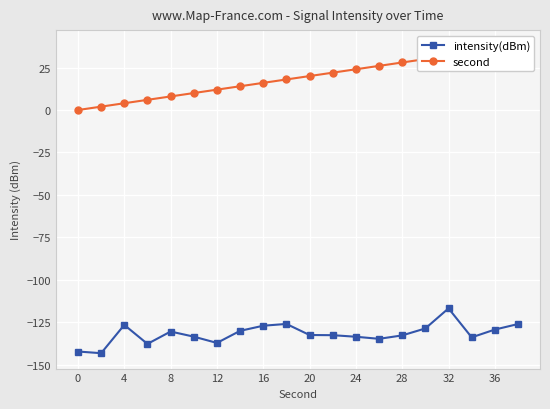

True or false: intensity(dBm) and second cross at least once.

False